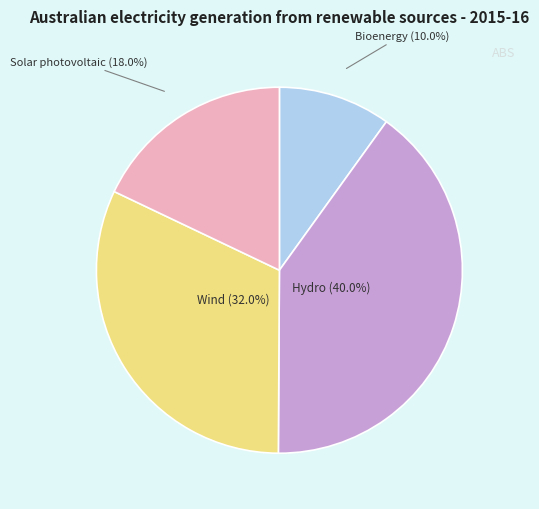

To the nearest percent, what is the combined percentage of Geothermal and Bioenergy?

10%